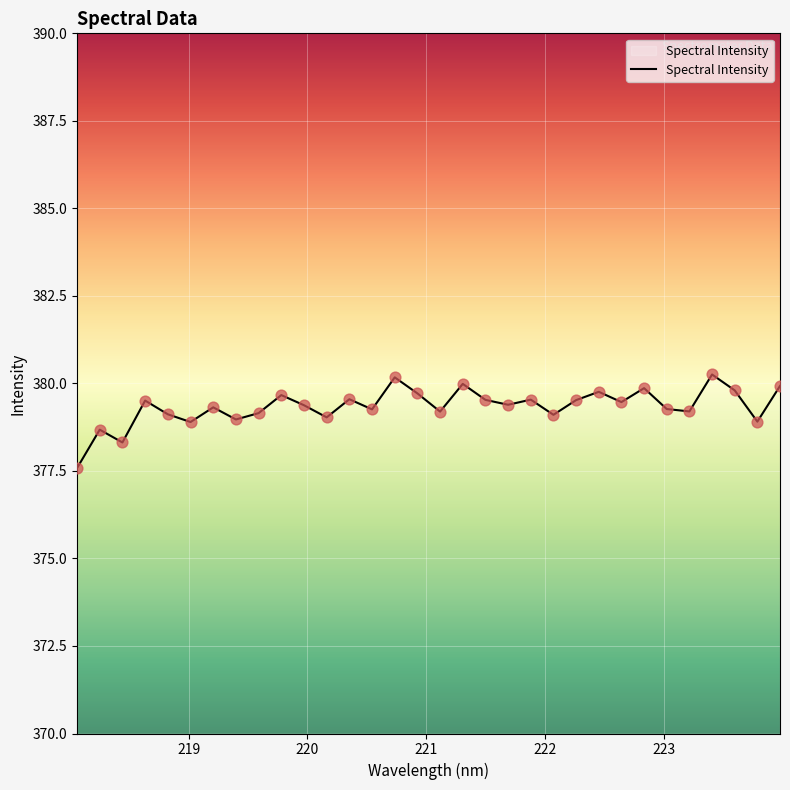

What is the minimum value shown in the chart?

377.6